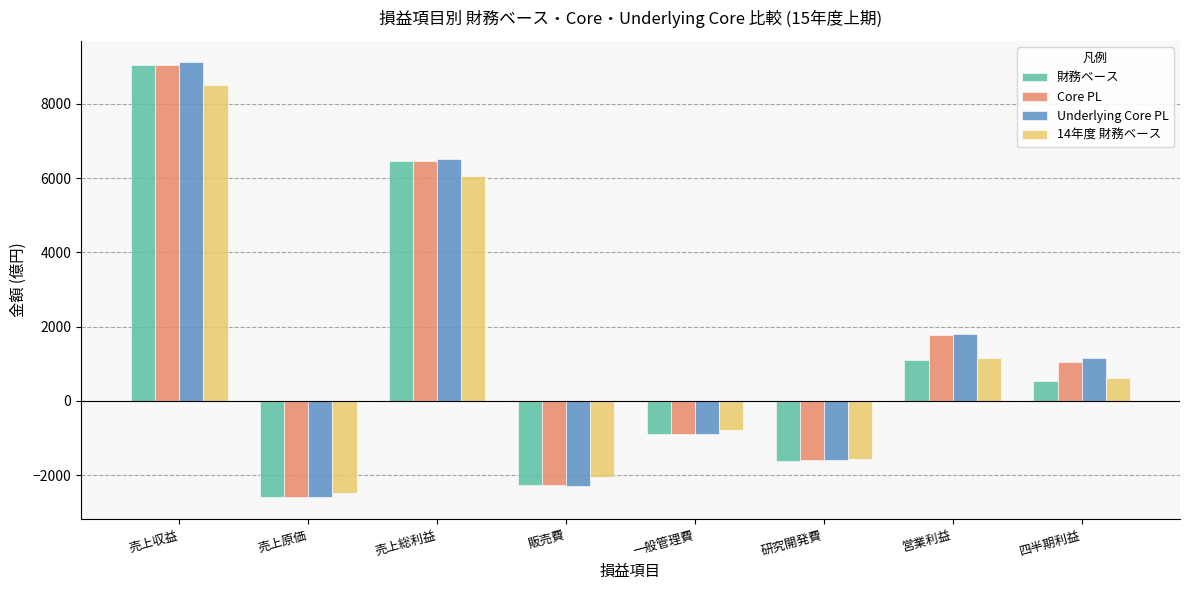

Reading left to right, transcribe all the data shown in this chart.

財務ベース: 売上収益=9040	売上原価=-2574	売上総利益=6466	販売費=-2254	一般管理費=-881	研究開発費=-1614	営業利益=1104	四半期利益=544
Core PL: 売上収益=9040	売上原価=-2572	売上総利益=6468	販売費=-2254	一般管理費=-881	研究開発費=-1597	営業利益=1775	四半期利益=1060
Underlying Core PL: 売上収益=9109	売上原価=-2591	売上総利益=6518	販売費=-2279	一般管理費=-882	研究開発費=-1597	営業利益=1806	四半期利益=1150
14年度 財務ベース: 売上収益=8514	売上原価=-2470	売上総利益=6044	販売費=-2054	一般管理費=-777	研究開発費=-1565	営業利益=1167	四半期利益=614